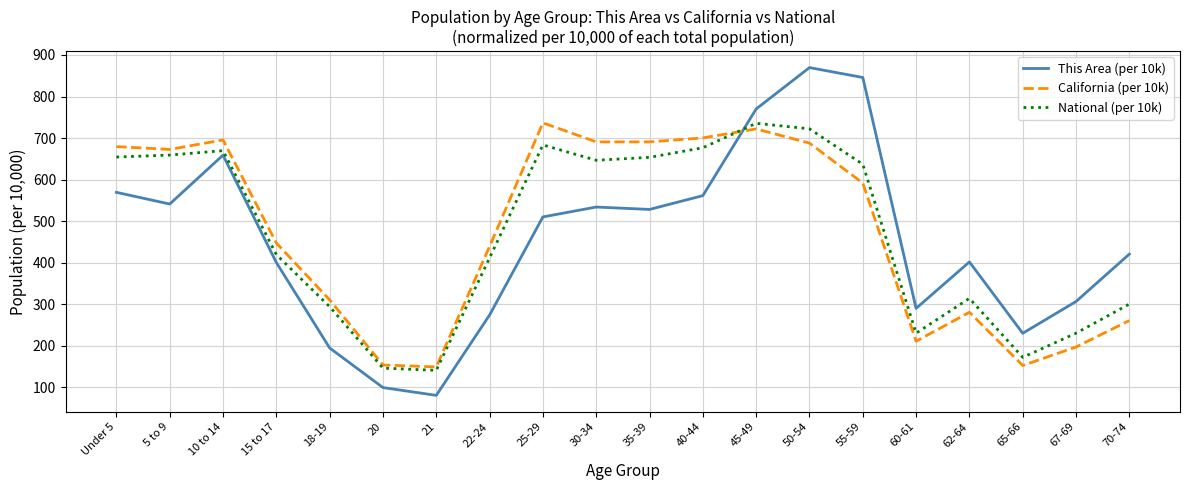

At 22-24, list the series in order from smallest to largest.

This Area (per 10k), National (per 10k), California (per 10k)